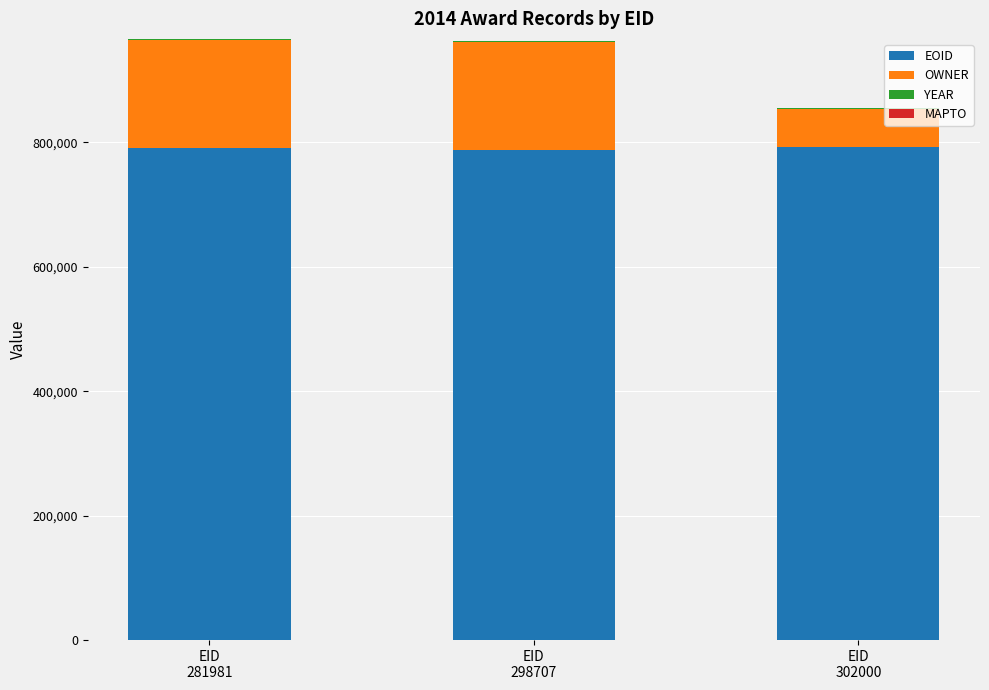

Rank the series at EID
302000 from highest to lowest value.

EOID, OWNER, YEAR, MAPTO